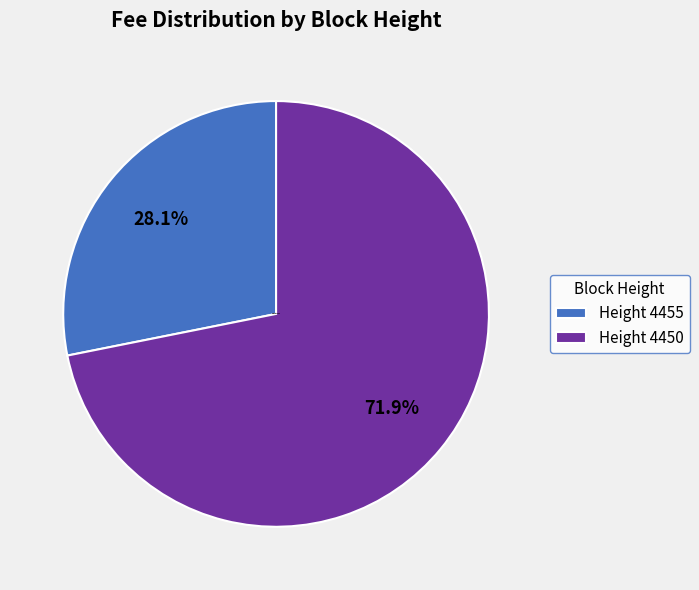

To the nearest percent, what is the average slice percentage?

50%